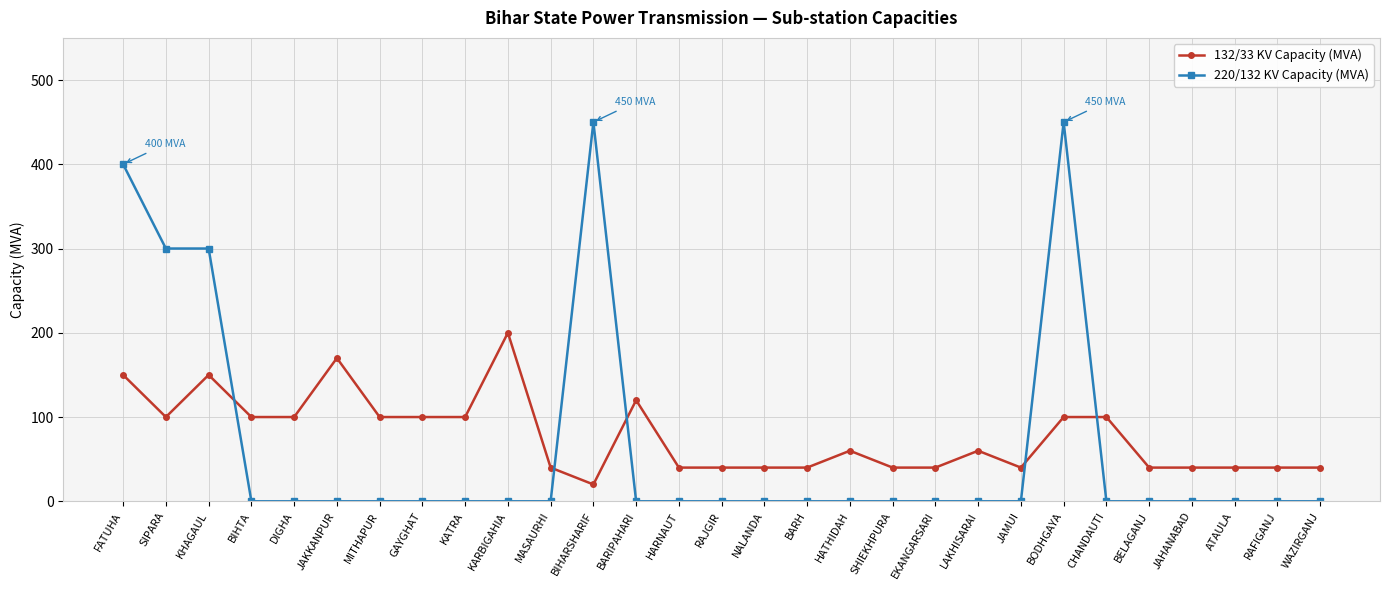

What is the label of the 8th point from the left?

GAYGHAT